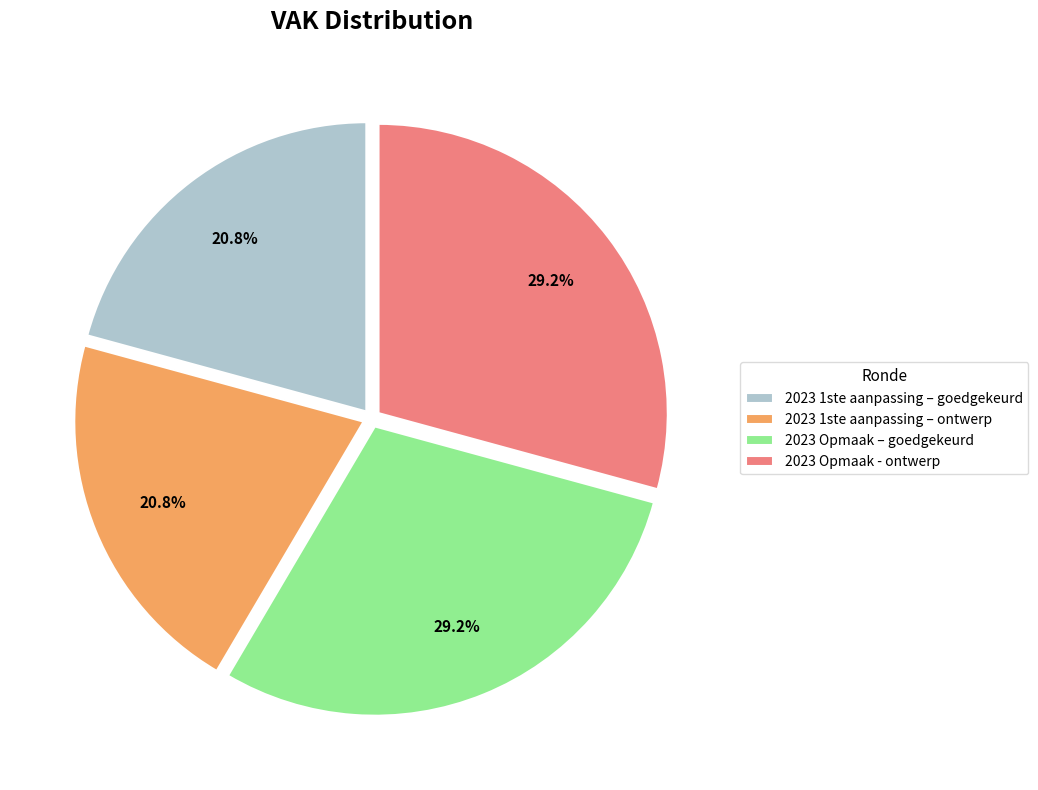

To the nearest percent, what is the combined percentage of 2023 1ste aanpassing – goedgekeurd and 2023 1ste aanpassing – ontwerp?

42%